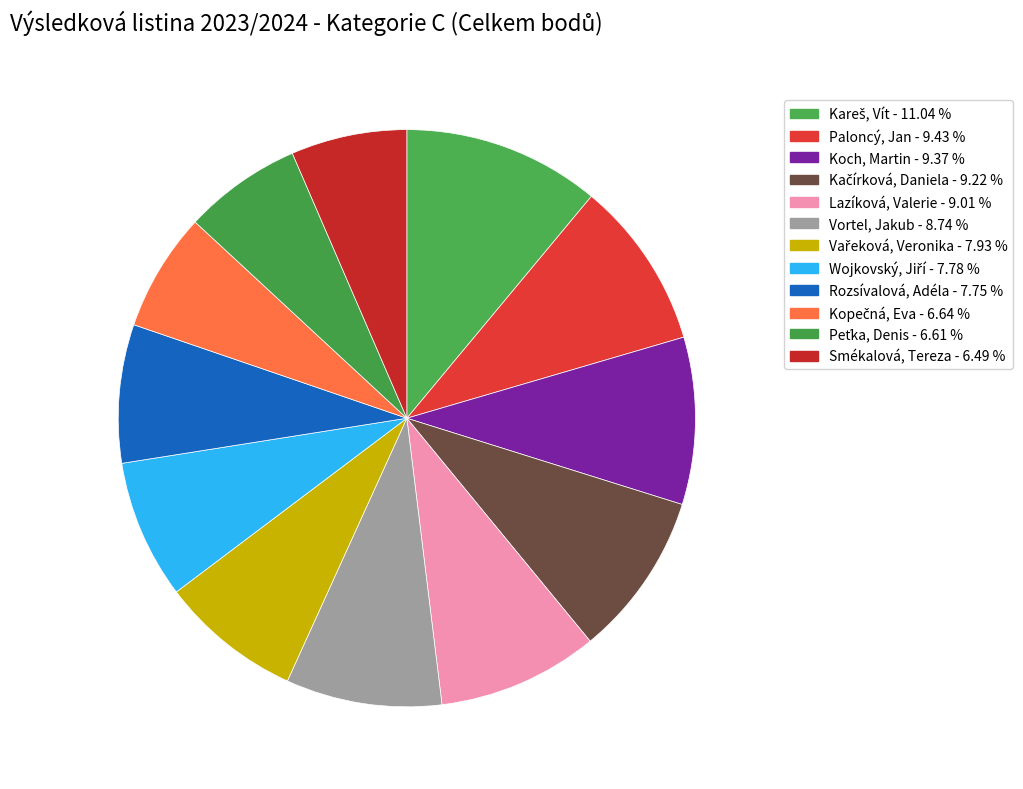

How many slices are in this pie chart?

12